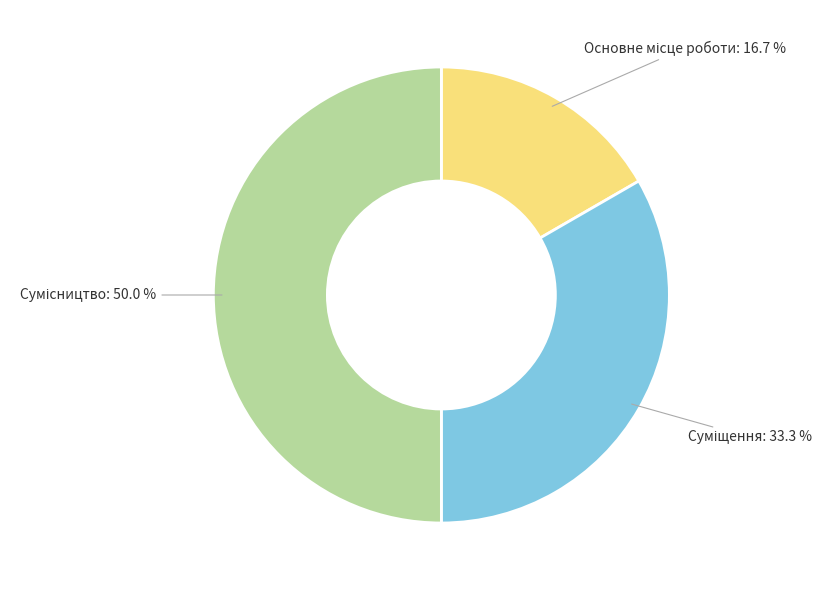

What percentage is NOT represented by Основне місце роботи?

83.3%